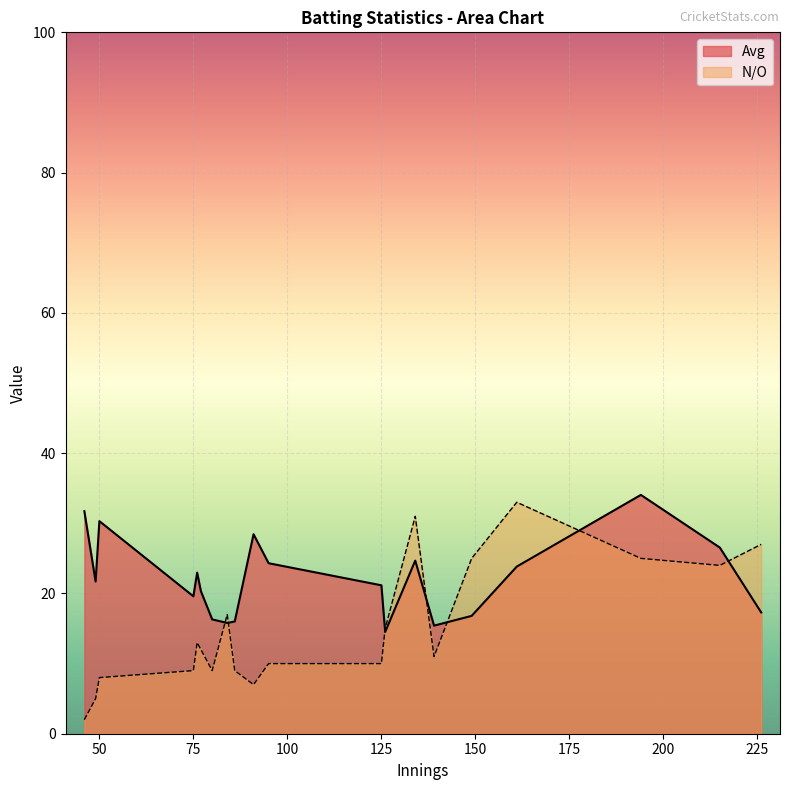

Which series has the largest total across all categories?

Avg